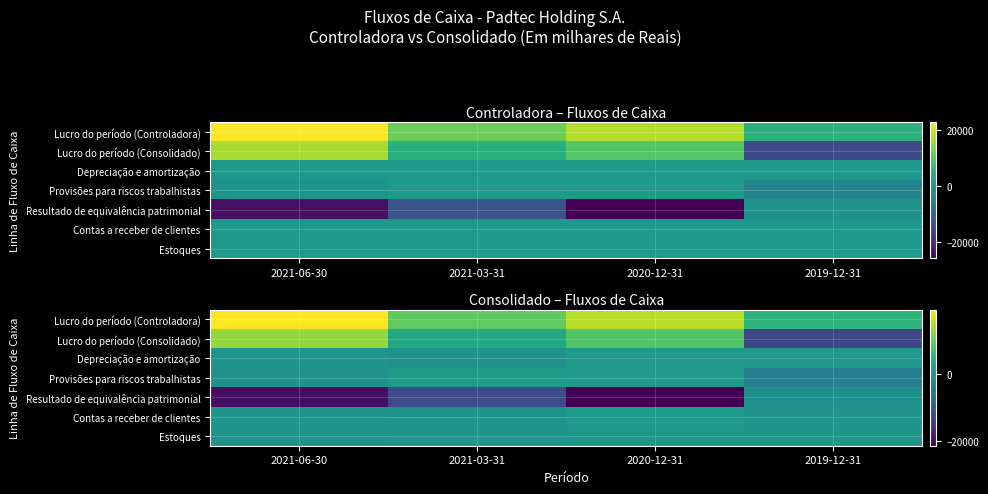

What is the difference between the Contas a receber de clientes values at 2020-12-31 and 2021-06-30?

706.3